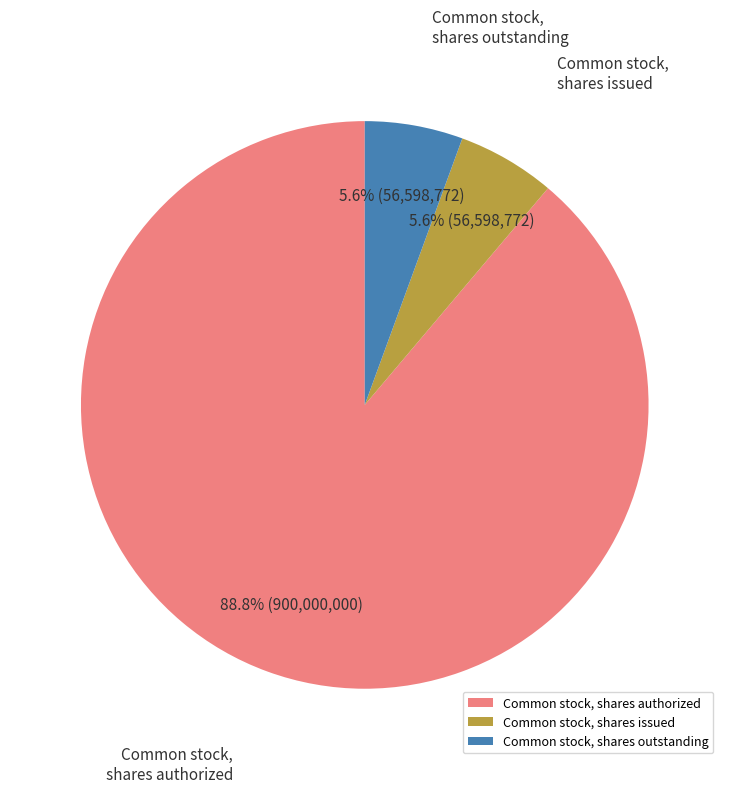

To the nearest percent, what percentage of the pie is Common stock, shares authorized?

89%